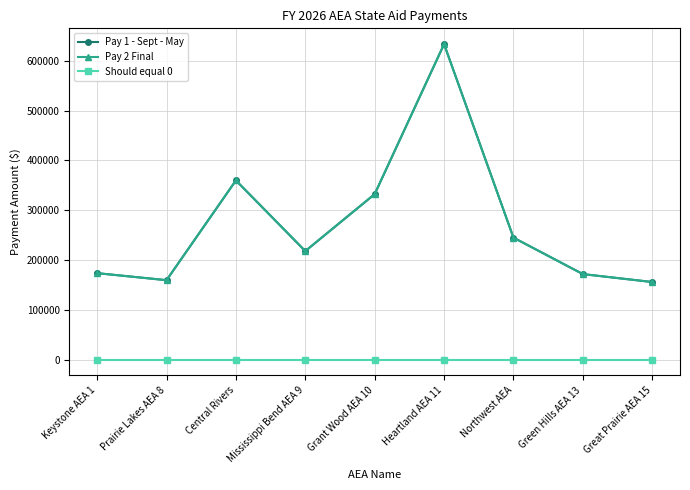

Where is the first local minimum for Pay 2 Final?

Prairie Lakes AEA 8